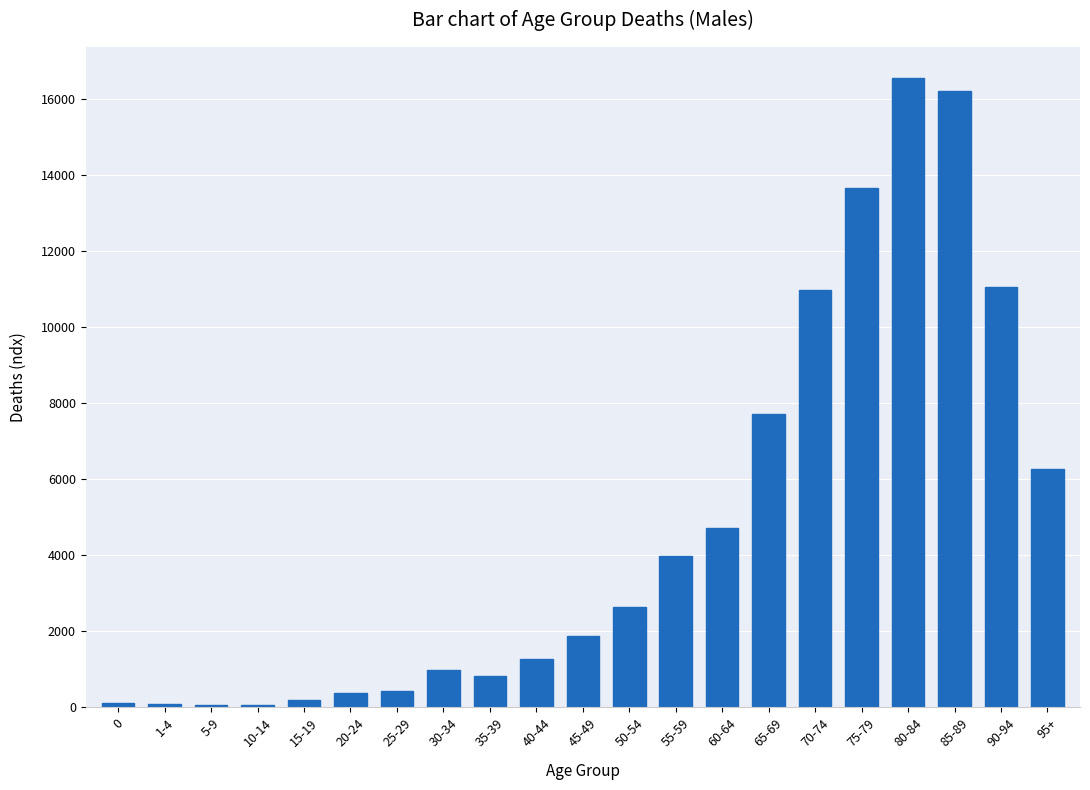

The value at 60-64 is 6408. True or false?

False